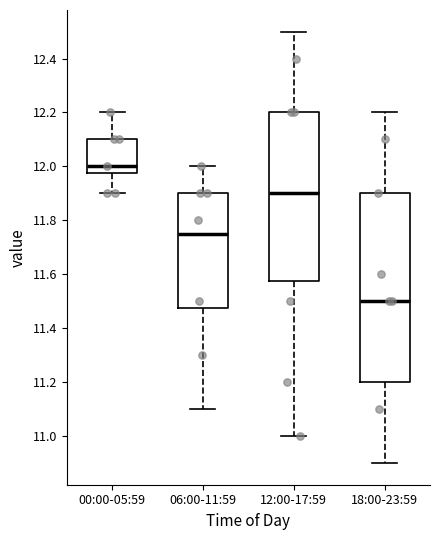

Reading left to right, read every box against the y-axis: the position of its median line, the range the box covers, and the ends of its whiskers. The values are not printed on the chart, so give them approximately, as read against the axis.

00:00-05:59: median 12.00, box 11.98 to 12.10, whiskers 11.90 to 12.20
06:00-11:59: median 11.76, box 11.48 to 11.90, whiskers 11.10 to 12.00
12:00-17:59: median 11.90, box 11.58 to 12.20, whiskers 11.00 to 12.50
18:00-23:59: median 11.50, box 11.20 to 11.90, whiskers 10.90 to 12.20